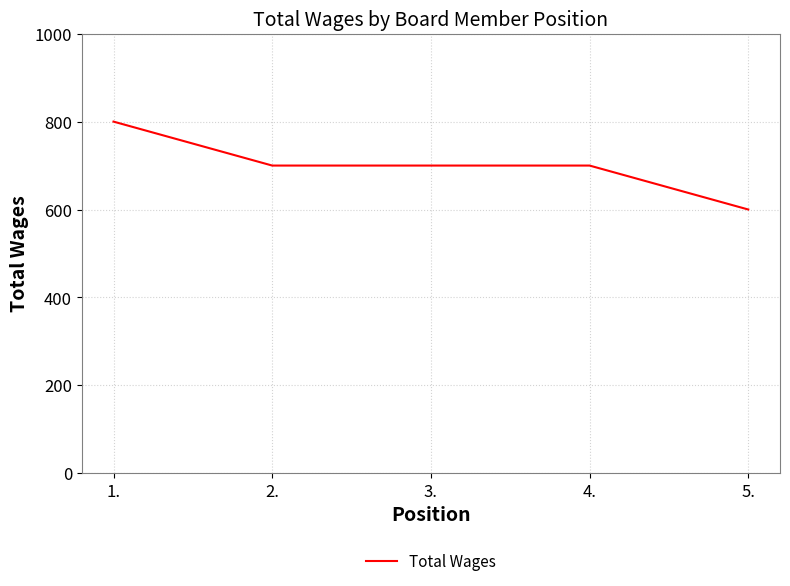

How many series are shown in this chart?

1